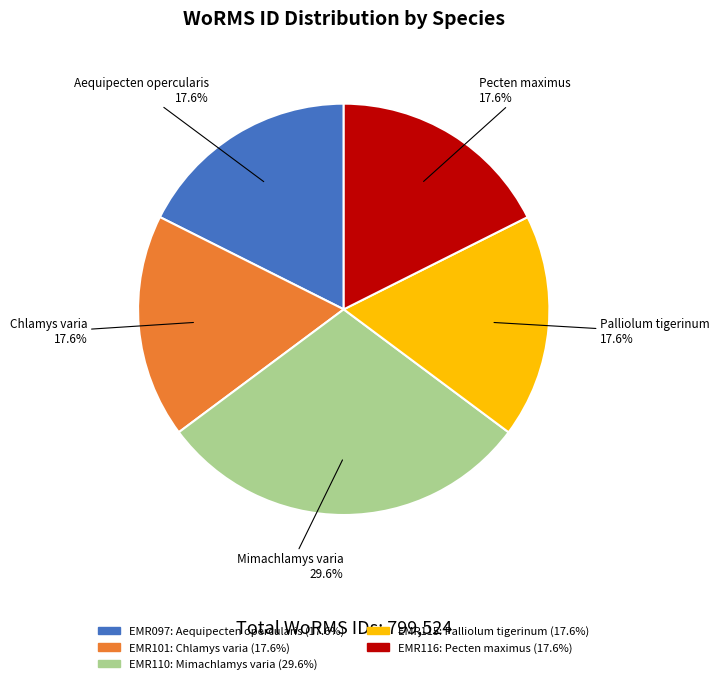

Does any single category account for the majority?

No